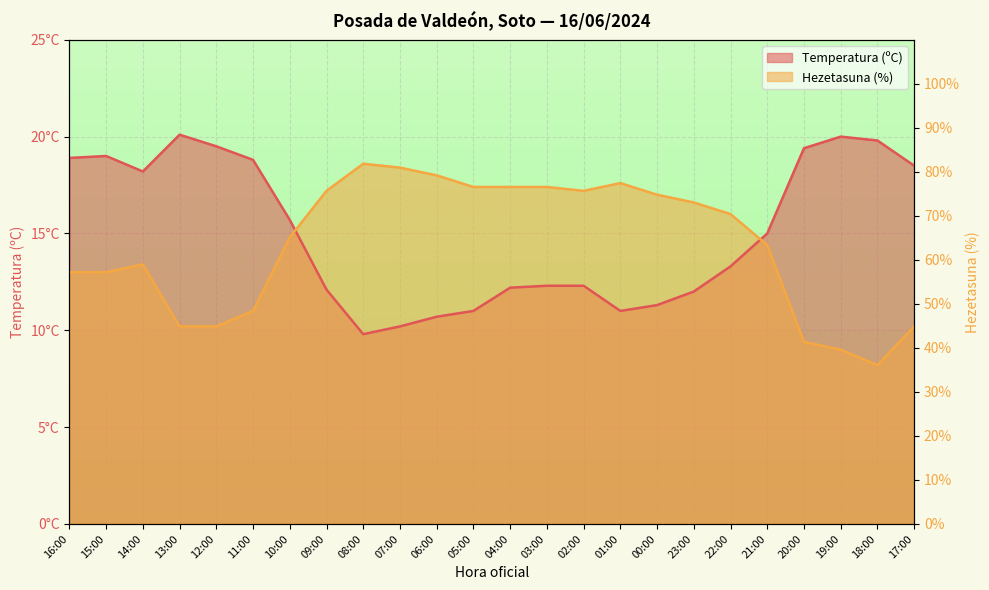

At which label does Hezetasuna (%) first exceed 16?

09:00